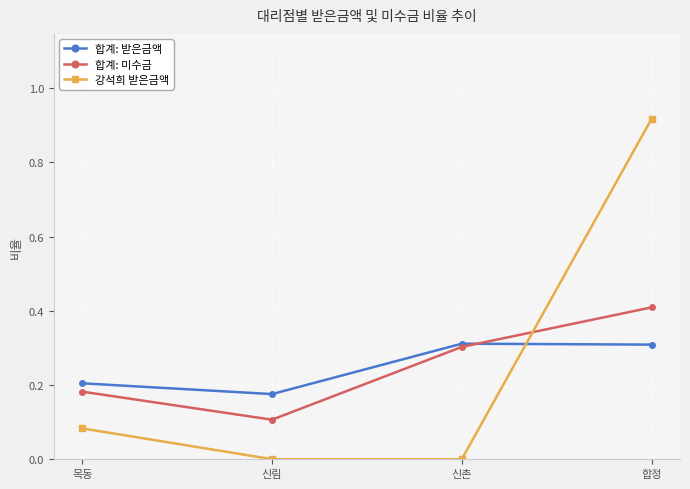

What is the sum of the 합계: 받은금액 values at 합정 and 신촌?

0.6